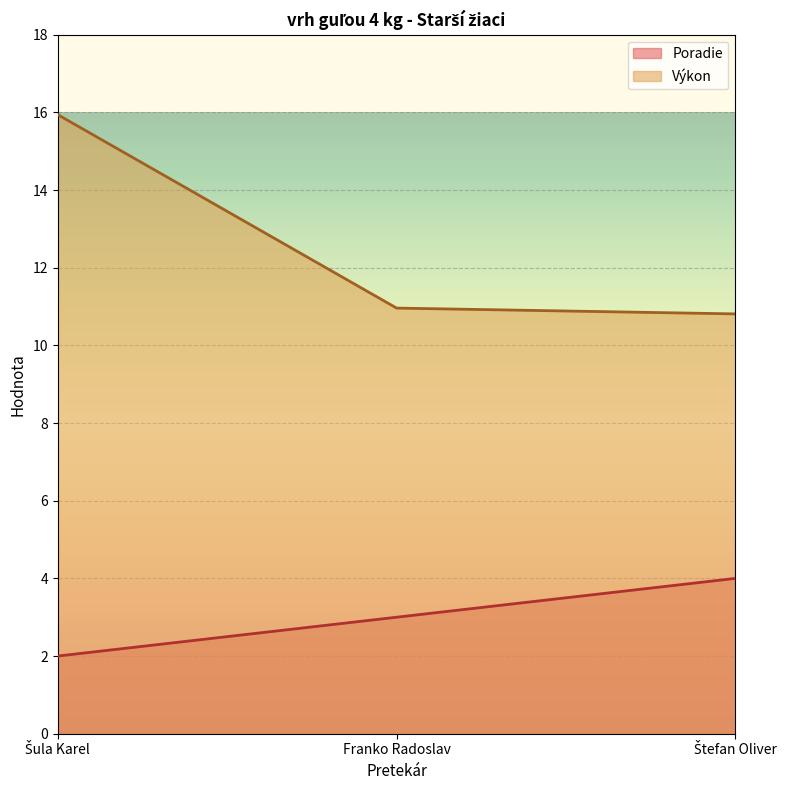

Is it true that Poradie equals 7.2 at Štefan Oliver?

False